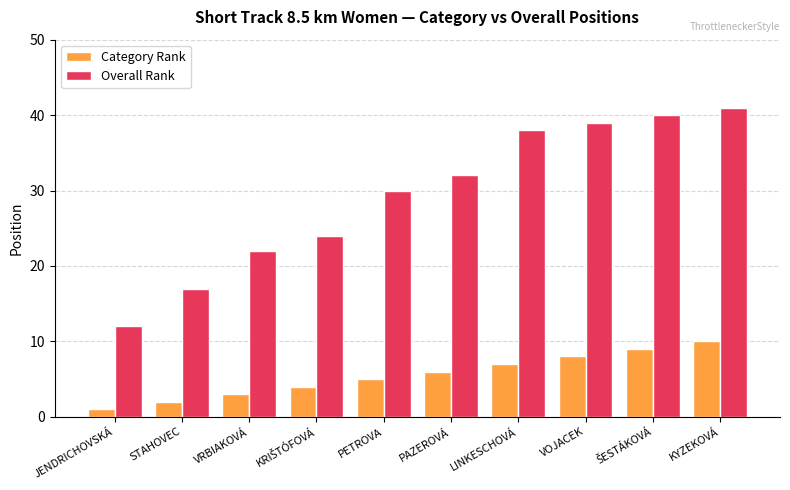

Reading right to left, extract all data points from this chart.

Category Rank: 10	9	8	7	6	5	4	3	2	1
Overall Rank: 41	40	39	38	32	30	24	22	17	12